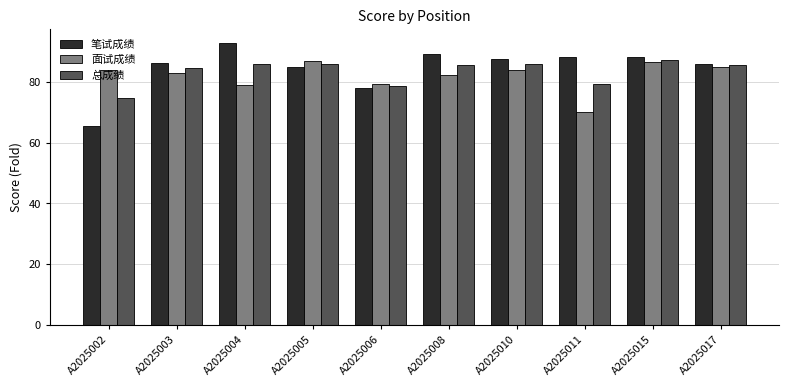

What is the highest value of the 笔试成绩 series?

92.9